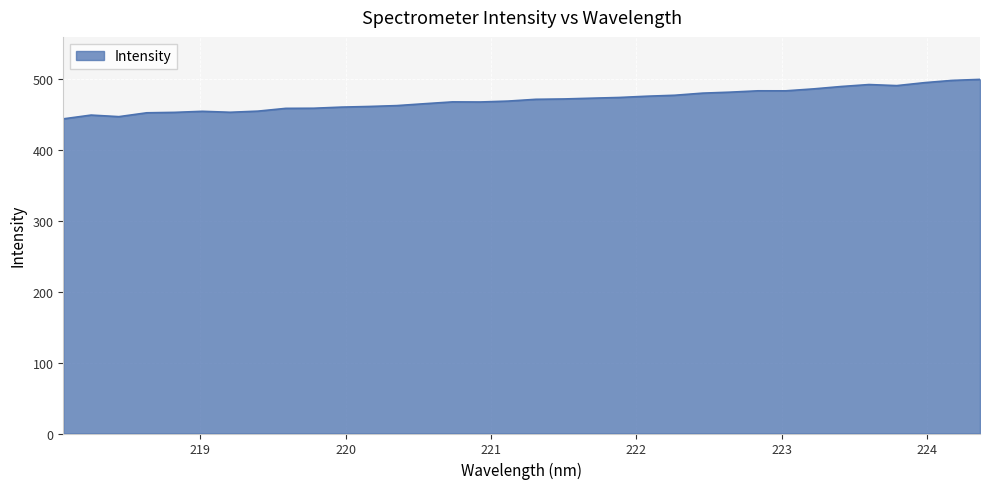

What is the difference between the maximum and minimum values?

55.7